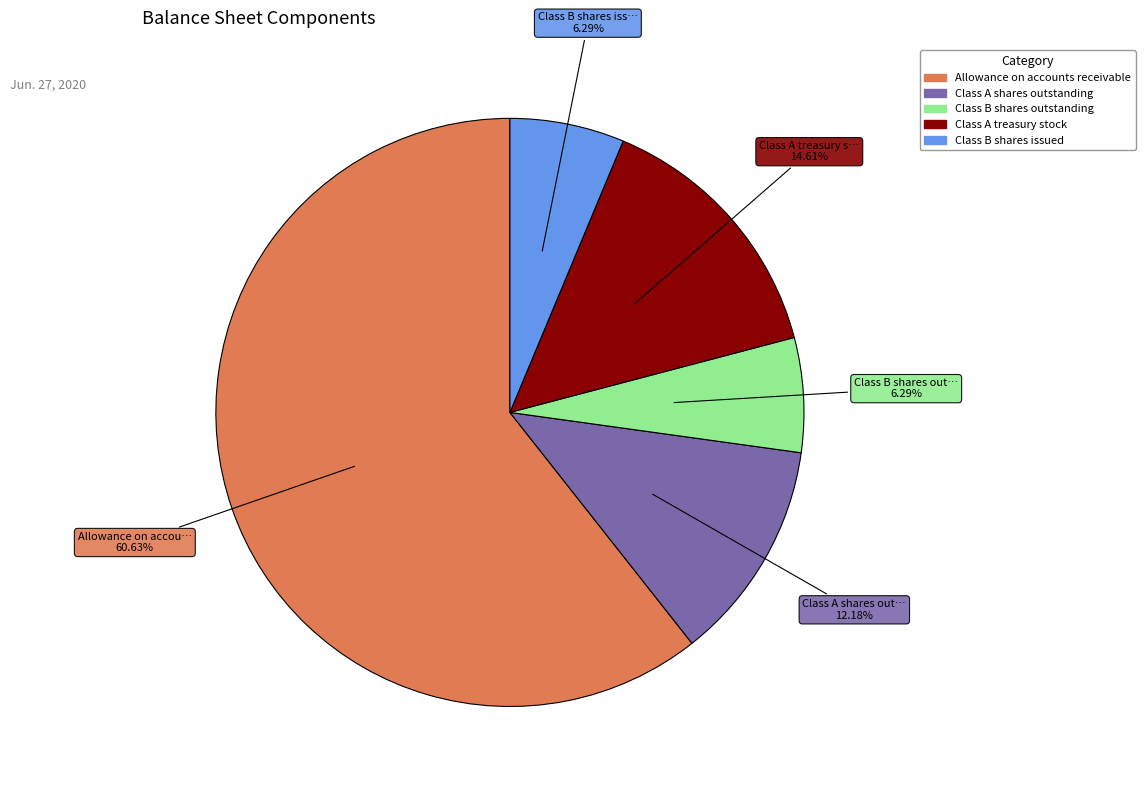

Which slice is the largest?

Allowance on accounts receivable